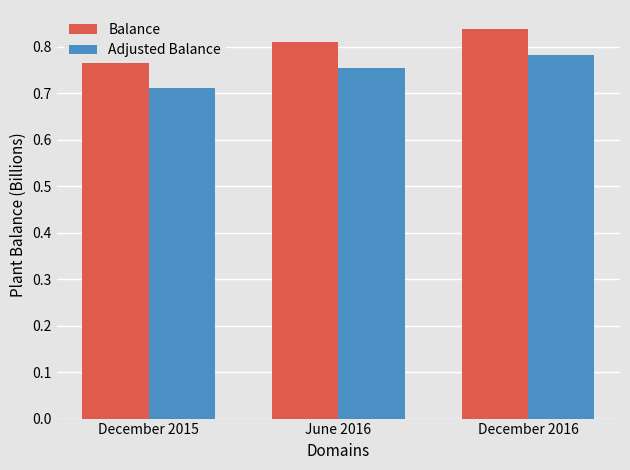

Which series has the largest total across all categories?

Balance